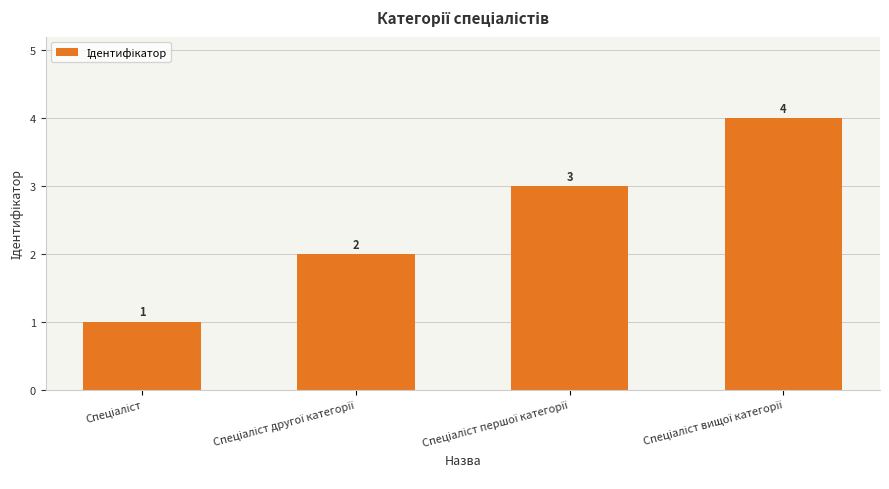

What is the value of the 2nd bar from the left?

2